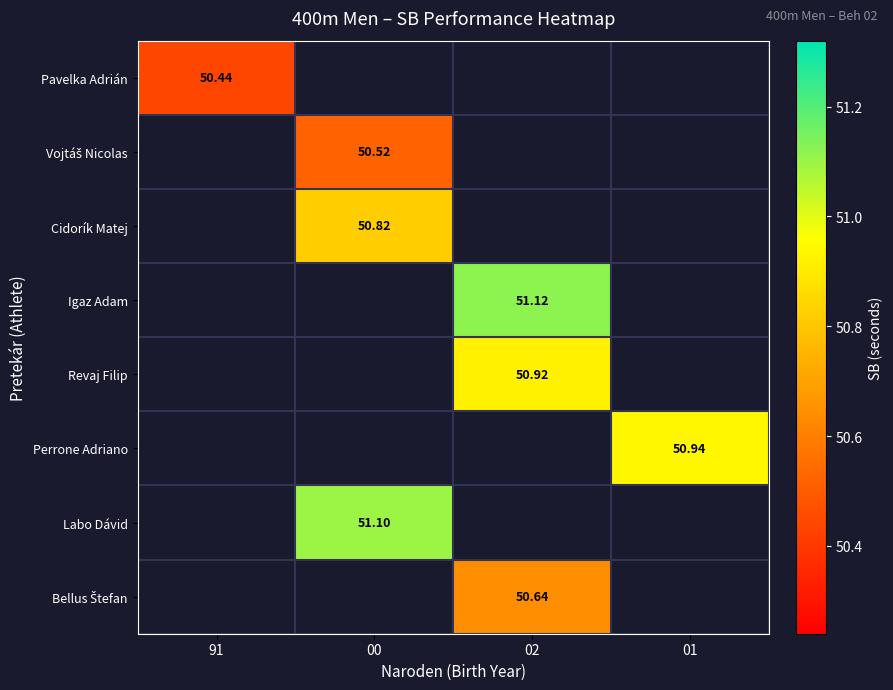

The Cidorík Matej series shows 24.8 at 00. True or false?

False